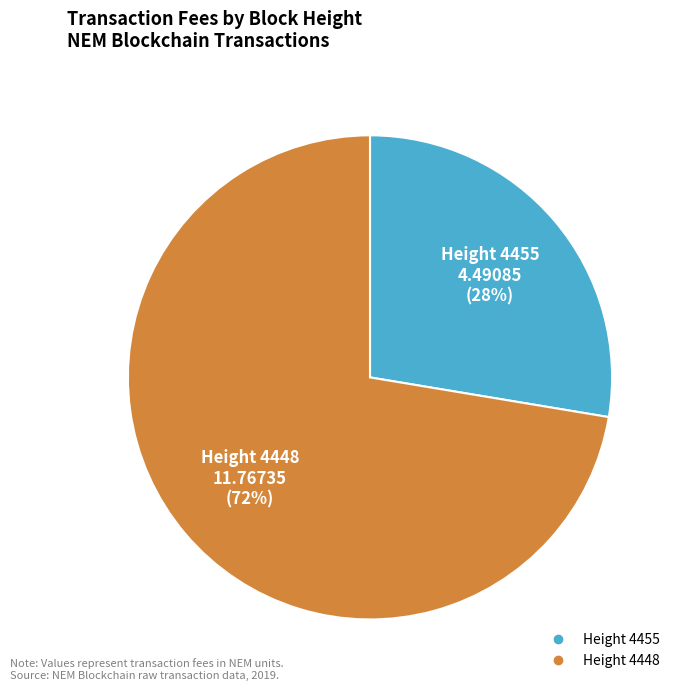

To the nearest percent, what is the average slice percentage?

50%